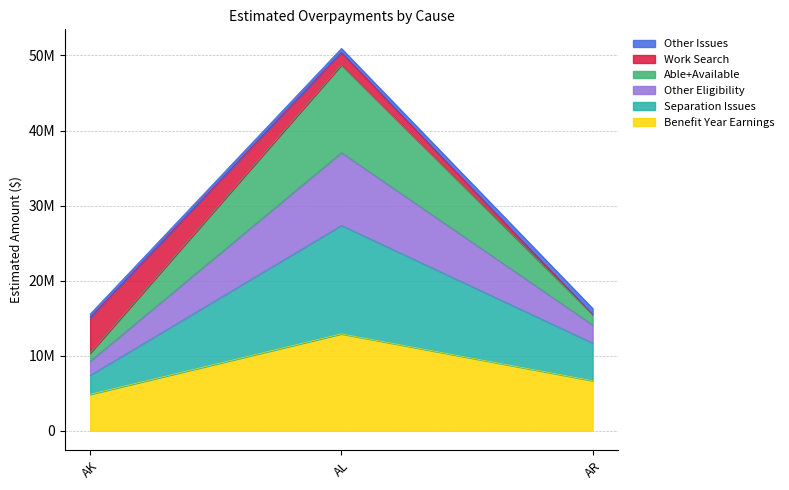

Is the value of Separation Issues at AR greater than the value of Able+Available at AL?

No